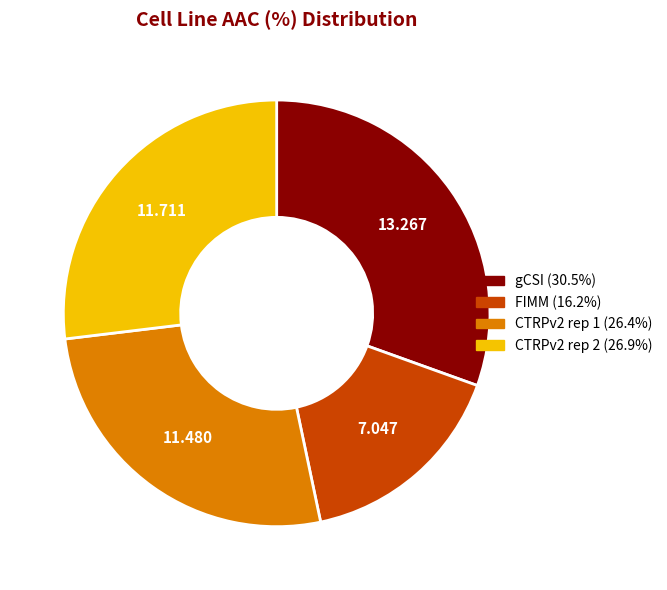

Is FIMM the majority of the pie?

No